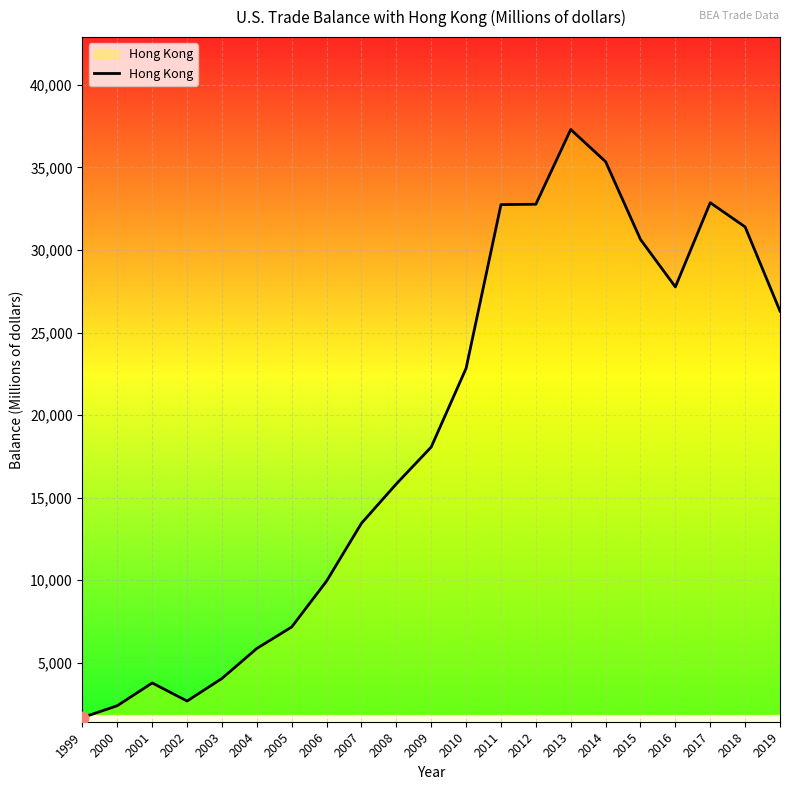

Which has a higher value, 2015 or 2004?

2015